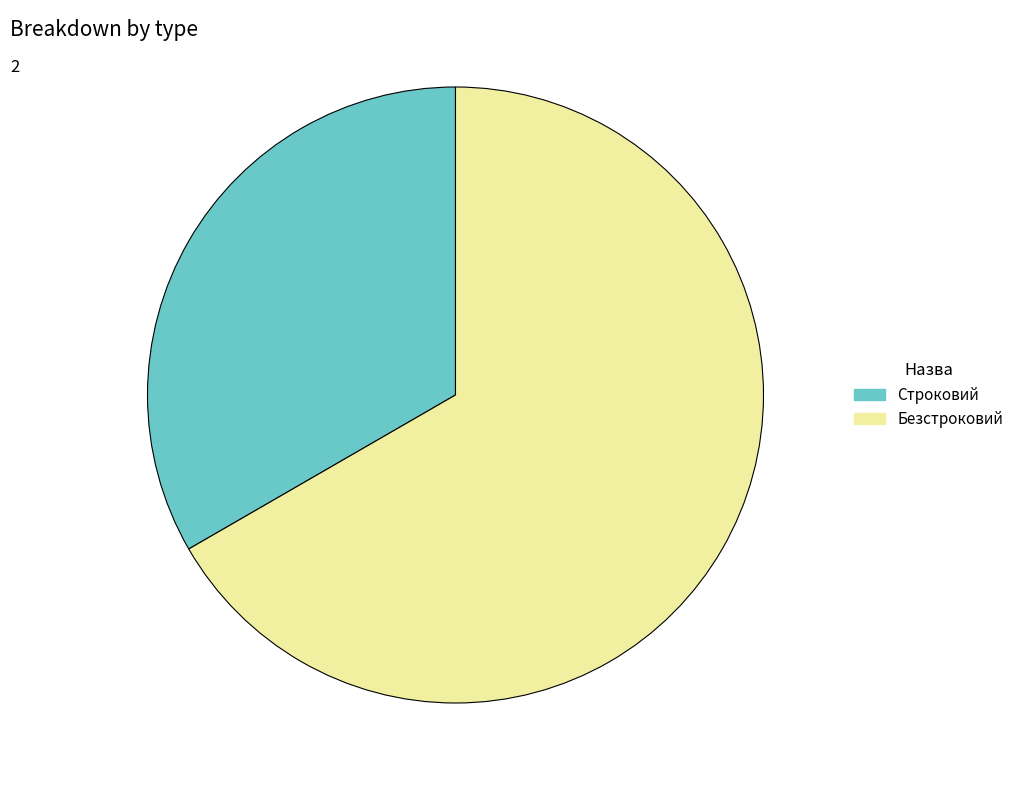

Combined, do Безстроковий and Строковий account for over 50%?

Yes